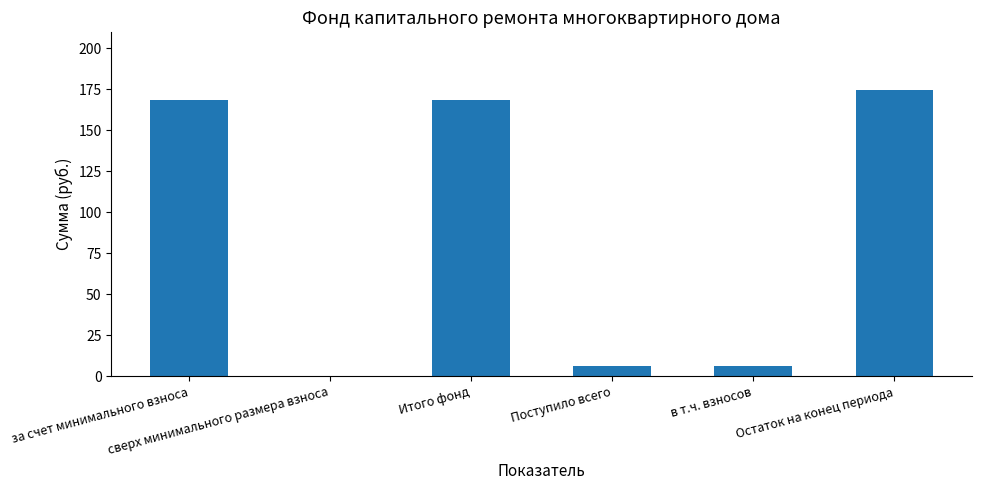

What is the difference between the values at Итого фонд and Остаток на конец периода?

6.5